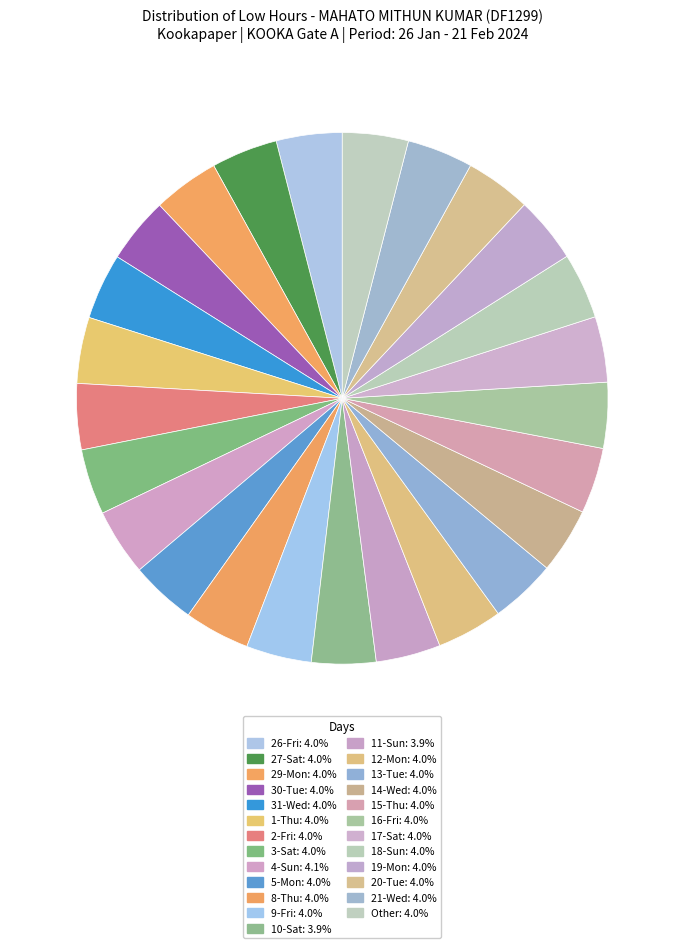

To the nearest percent, what percentage of the pie is 13-Tue?

4%